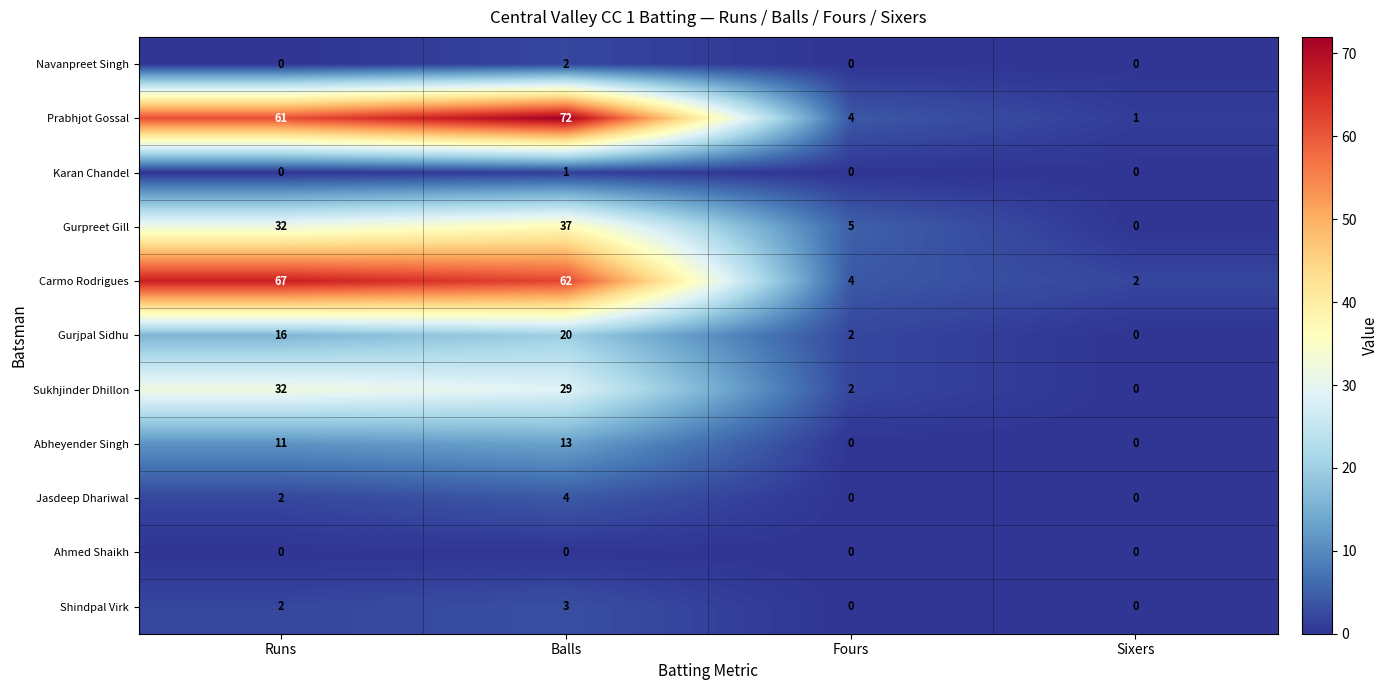

At which label is Gurjpal Sidhu closest to 10?

Runs